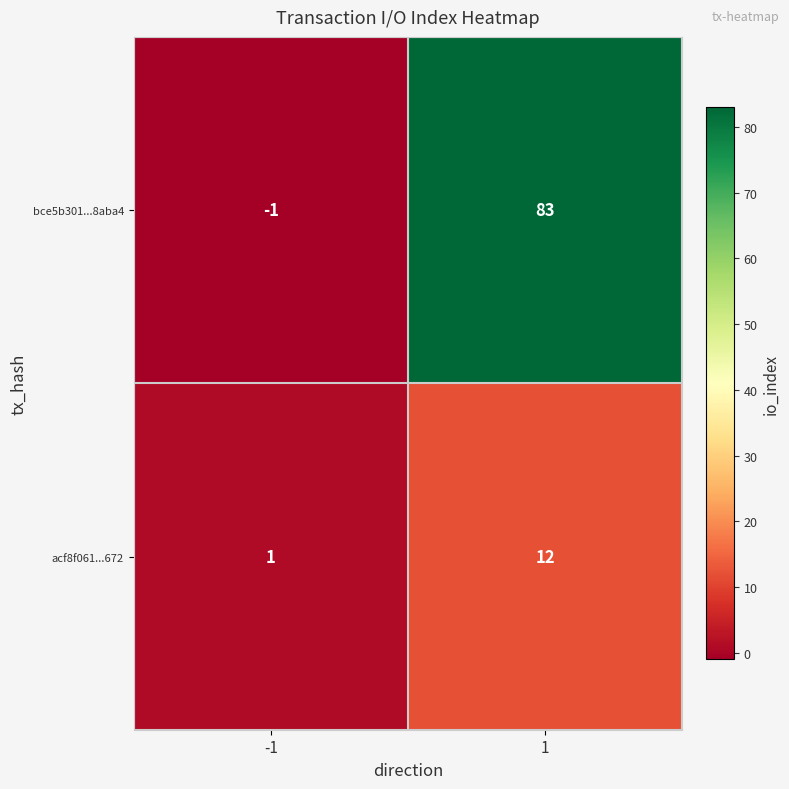

How many negative values does the bce5b301...8aba4 series have?

1